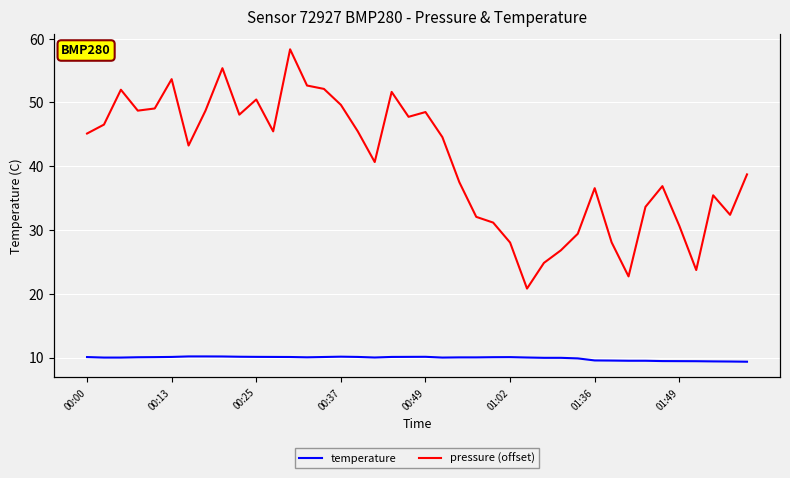

Rank the series at 00:13 from highest to lowest value.

pressure (offset), temperature